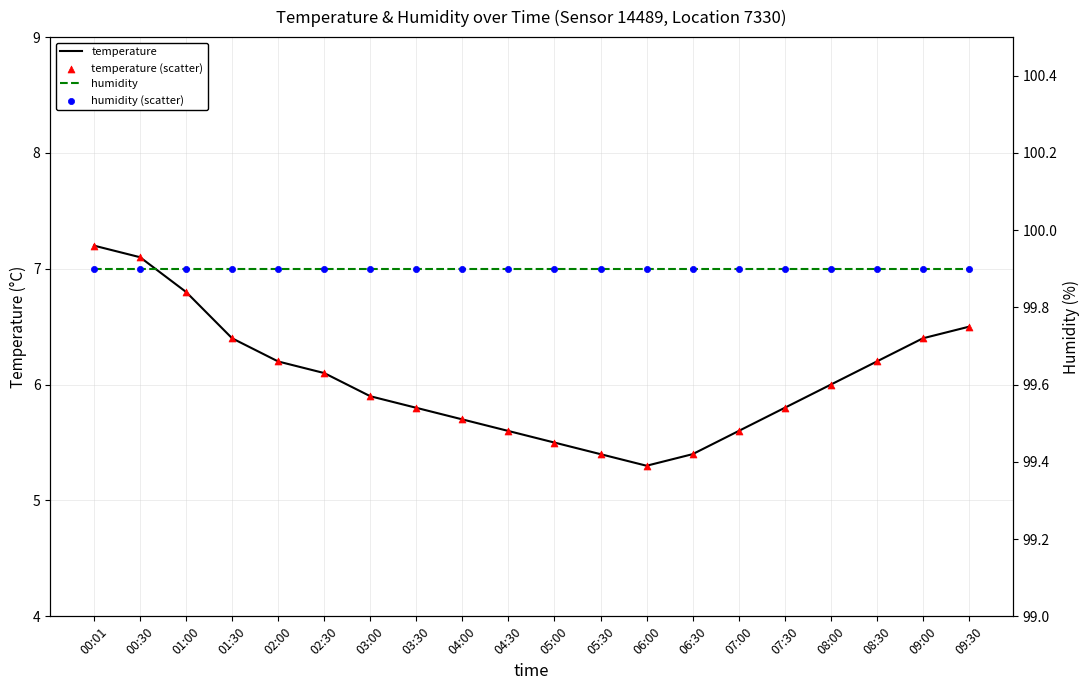

What is the total value across all series at 05:00?

210.8